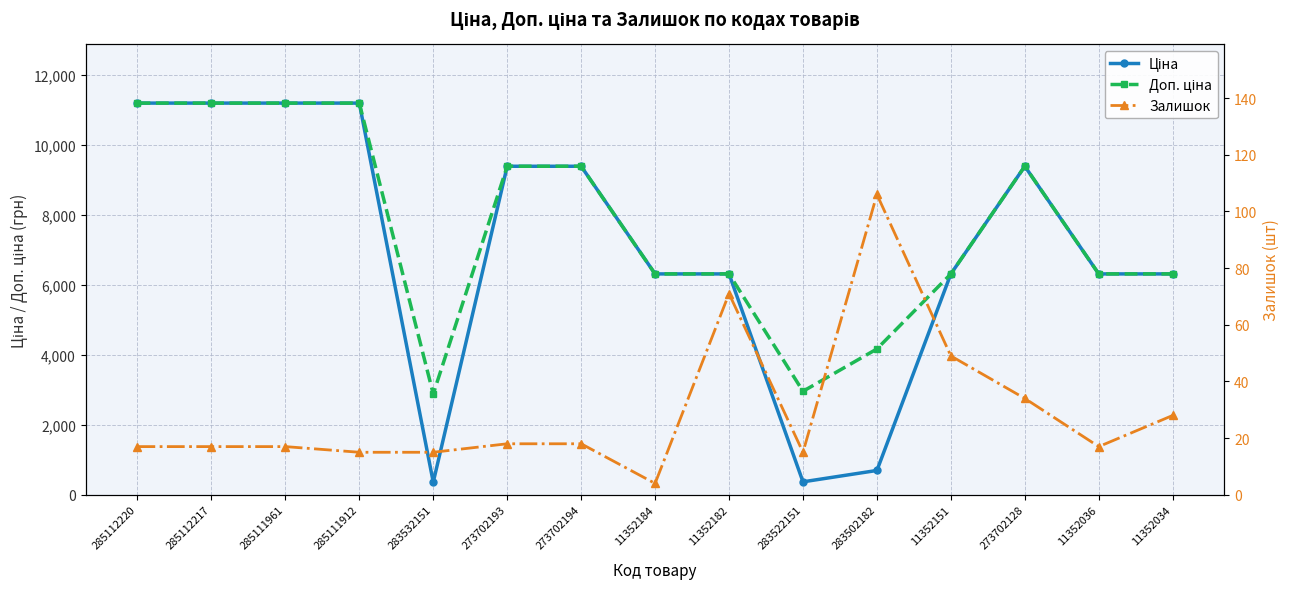

Rank the categories by Залишок value from highest to lowest.

283502182, 11352182, 11352151, 273702128, 11352034, 273702193, 273702194, 285112220, 285112217, 285111961, 11352036, 285111912, 283532151, 283522151, 11352184